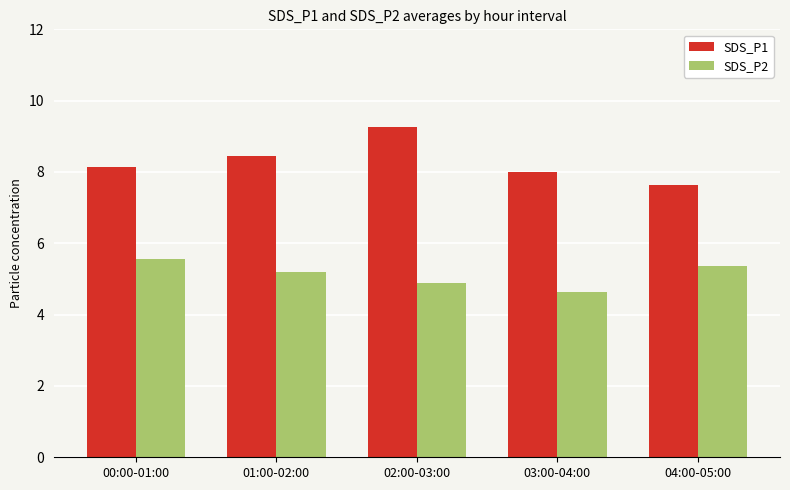

Rank the series at 02:00-03:00 from lowest to highest value.

SDS_P2, SDS_P1